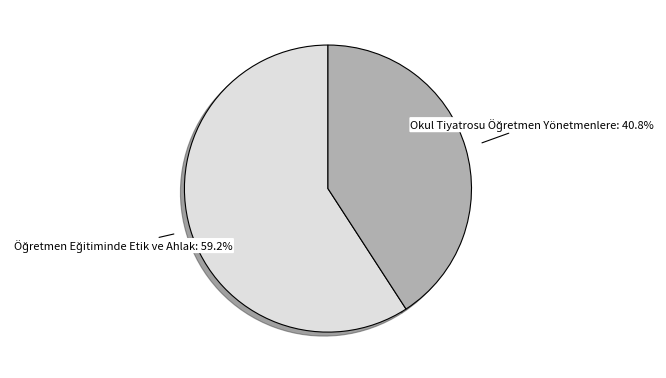

Does any single category account for the majority?

Yes